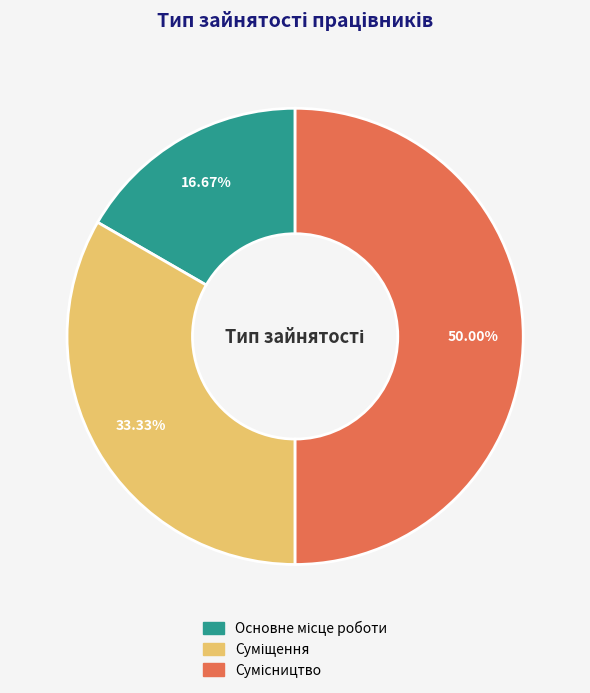

To the nearest percent, what percentage of the pie is Суміщення?

33%